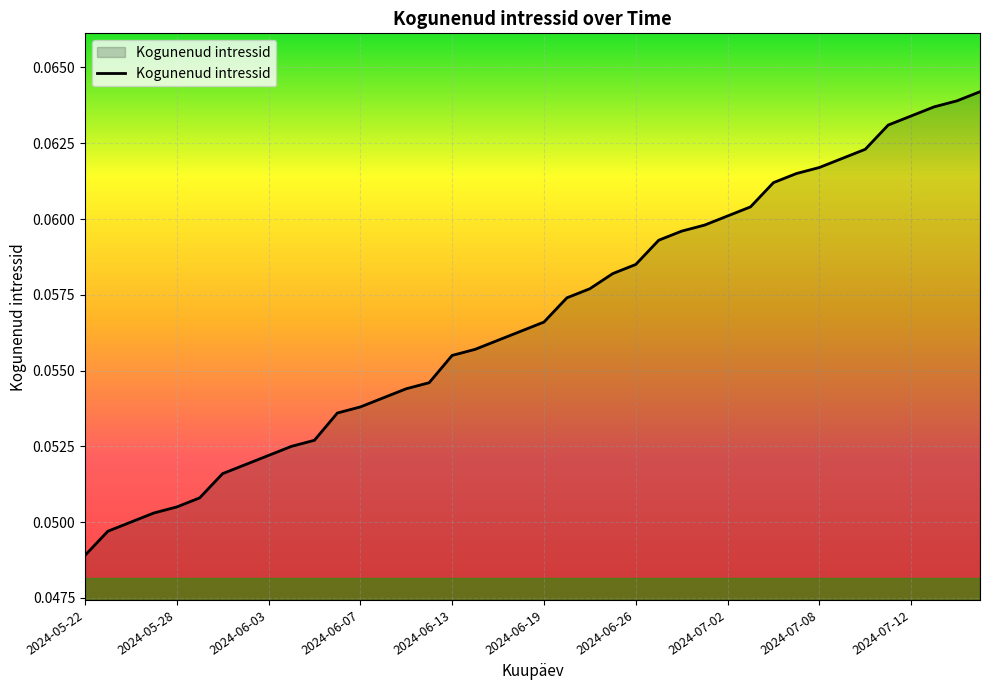

Does the chart display data point markers on the line(s)?

No